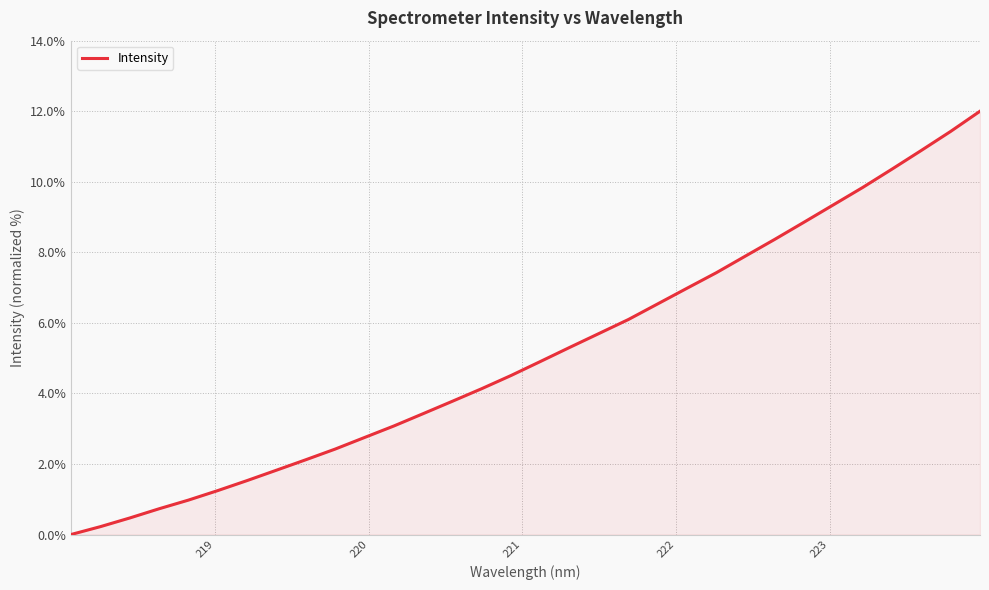

What is the greatest value displayed?

12.0